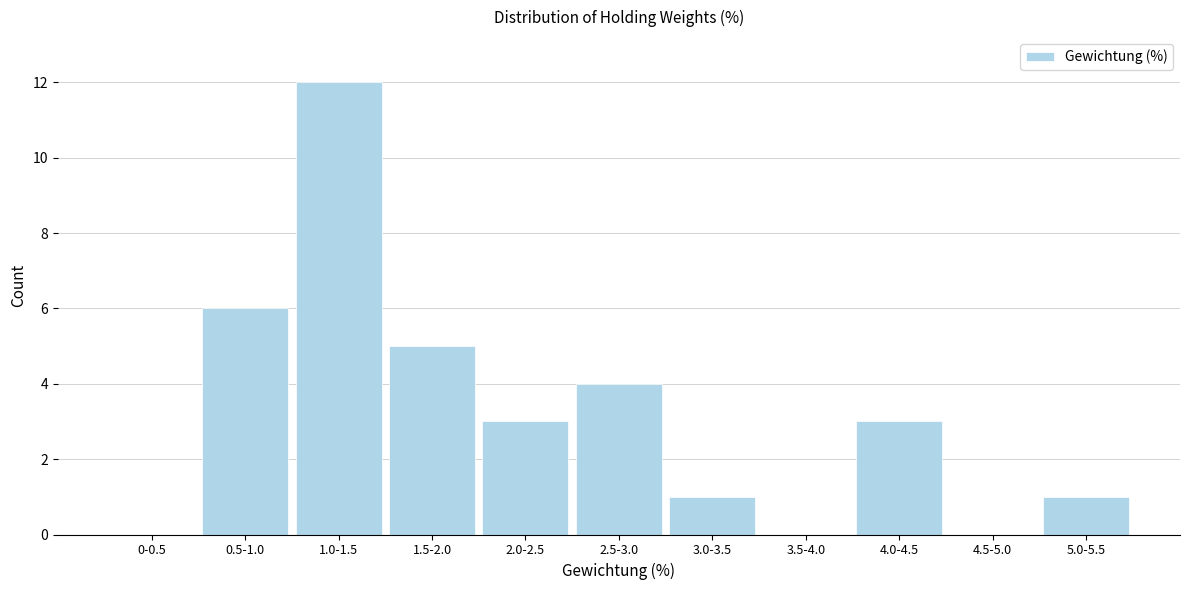

Reading left to right, extract all data points from this chart.

0-0.5=0	0.5-1.0=6	1.0-1.5=12	1.5-2.0=5	2.0-2.5=3	2.5-3.0=4	3.0-3.5=1	3.5-4.0=0	4.0-4.5=3	4.5-5.0=0	5.0-5.5=1